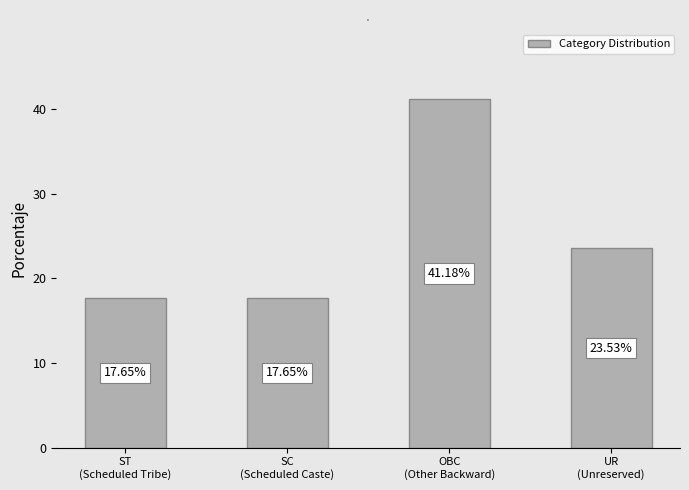

What is the label of the 1st bar from the left?

ST
(Scheduled Tribe)